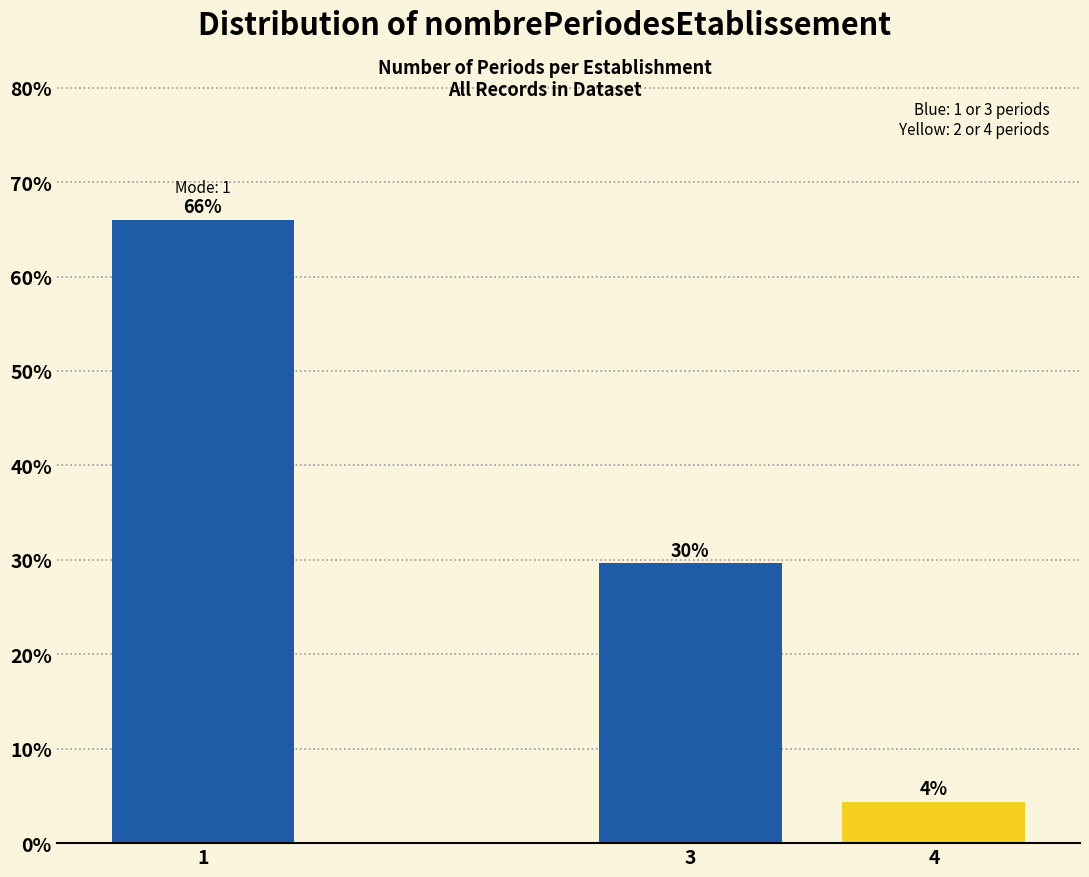

How many bars are there in total?

3